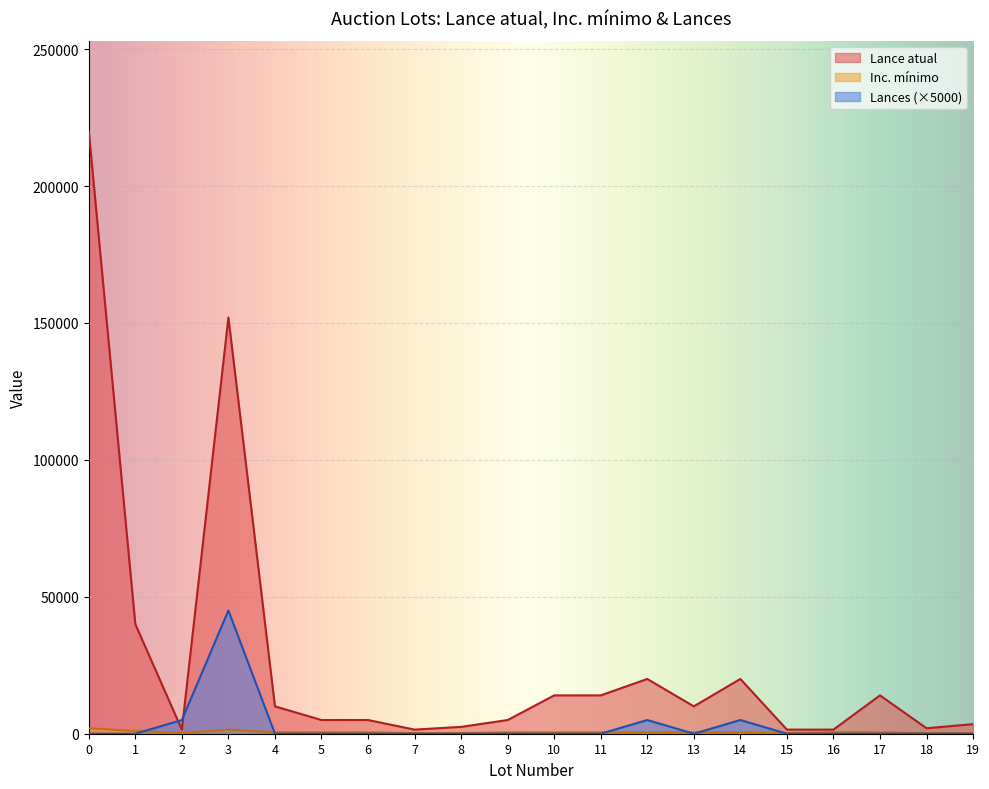

At 6, list the series in order from smallest to largest.

Lances, Inc. mínimo, Lance atual